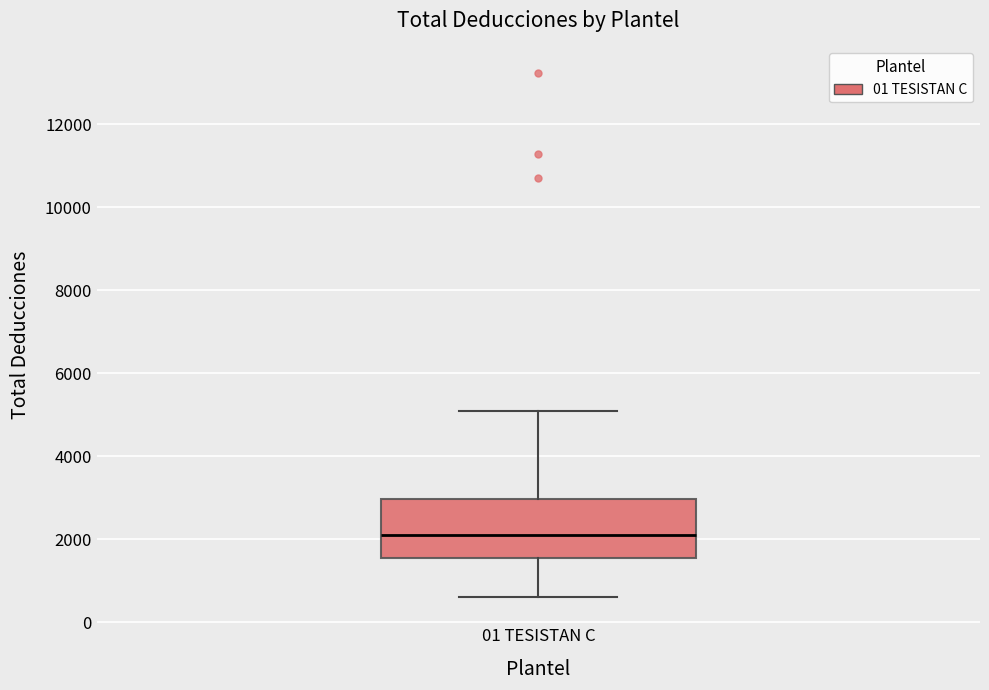

Where does the median line of the box for 01 TESISTAN C sit on the y-axis? The values are not printed on the chart, so give them approximately, as read against the axis.

2000